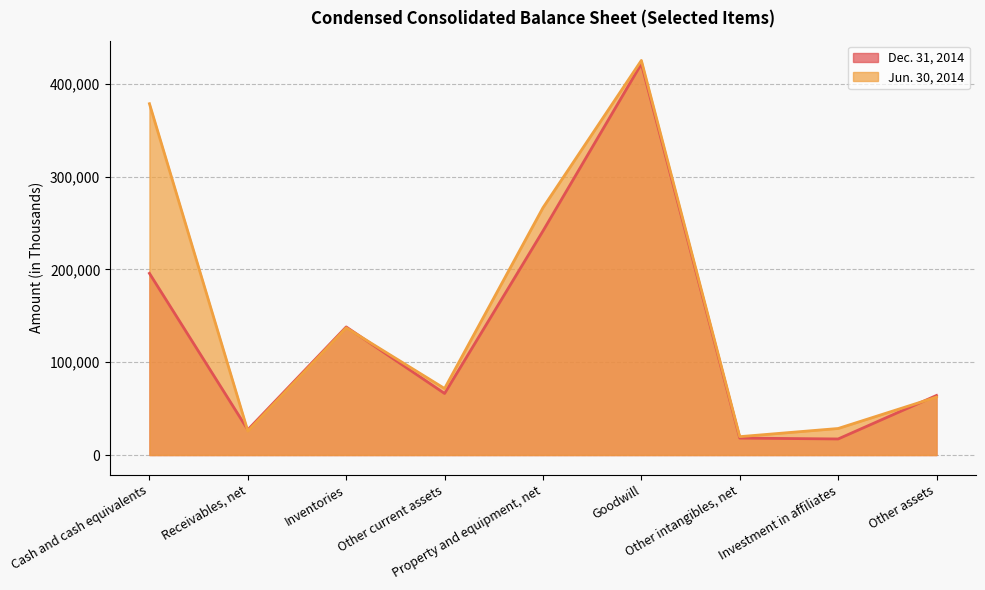

True or false: Dec. 31, 2014 has a value of 12361 at Other intangibles, net.

False